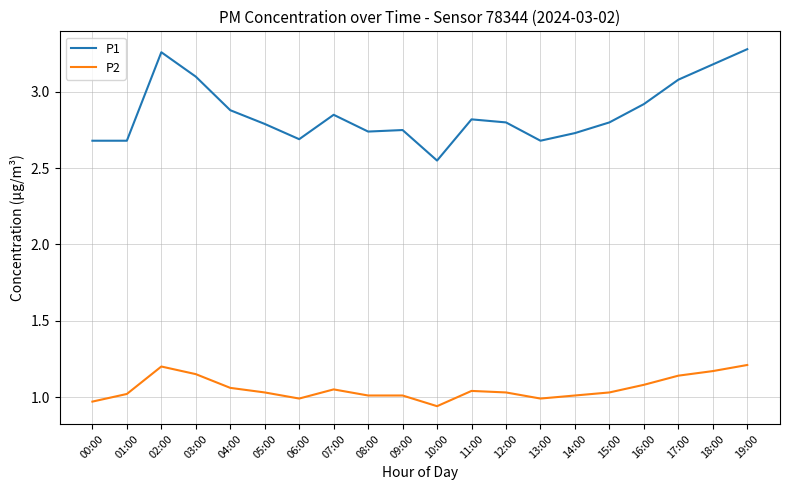

Is it true that P1 equals 1.1 at 19:00?

False